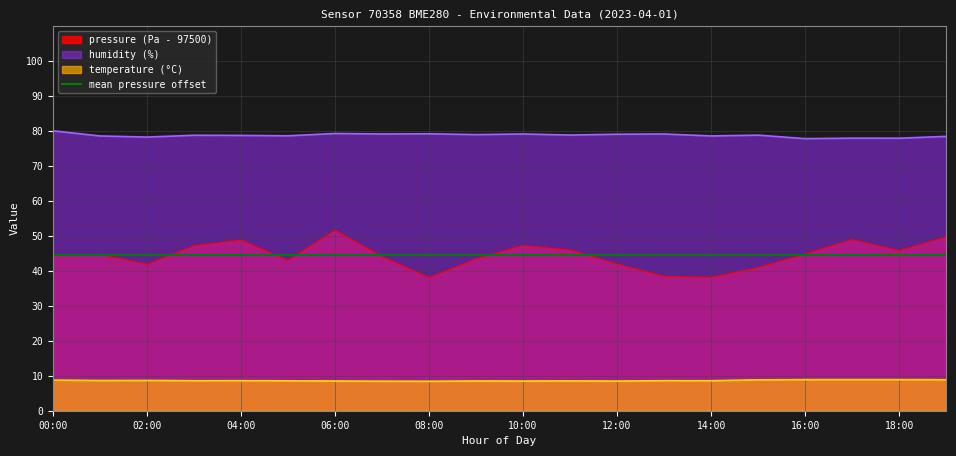

Rank the series at 19:00 from lowest to highest value.

temperature, pressure, humidity